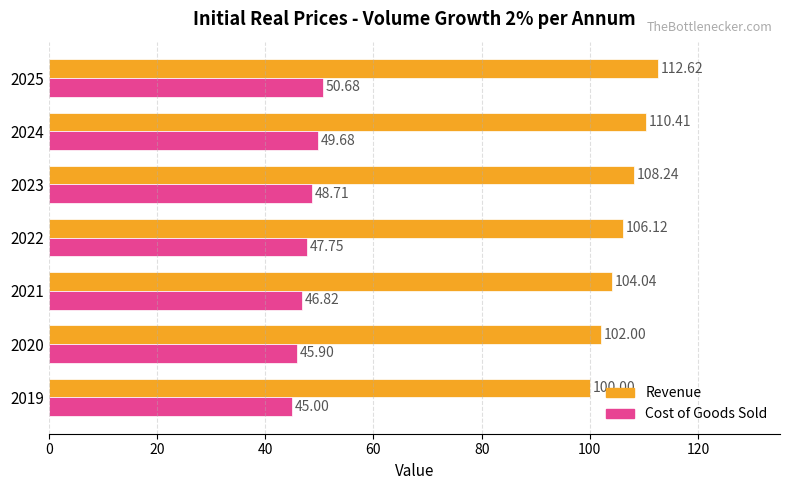

At how many categories does at least one series exceed 63?

7